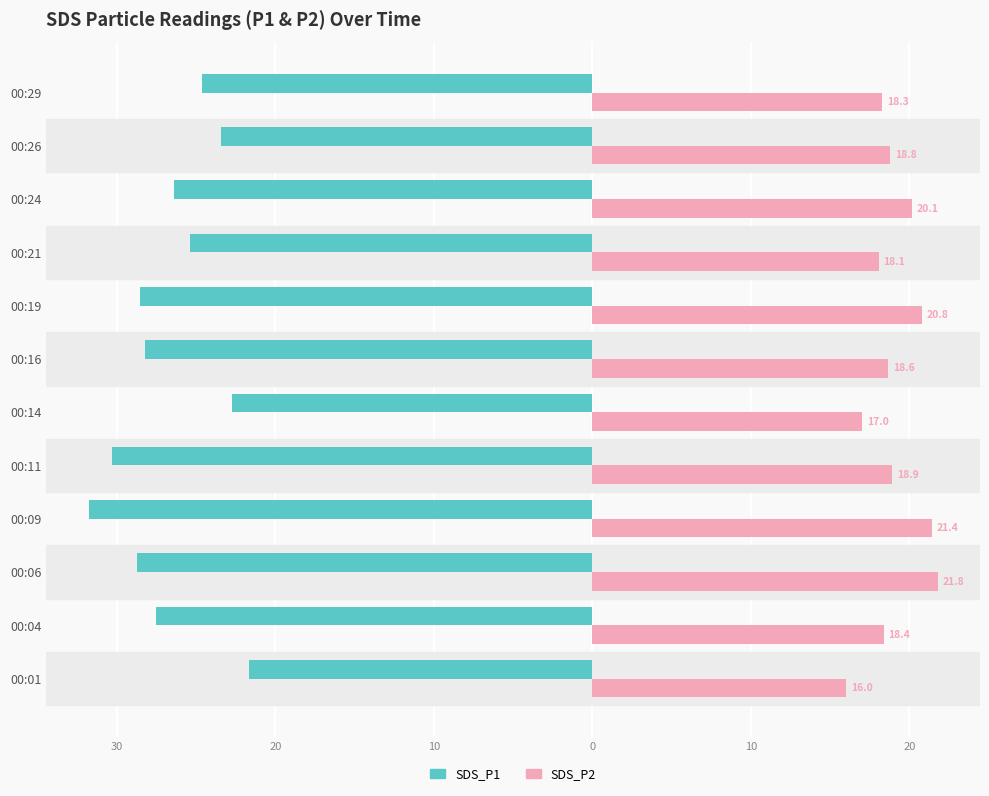

What are all the series names shown in the legend?

SDS_P1, SDS_P2